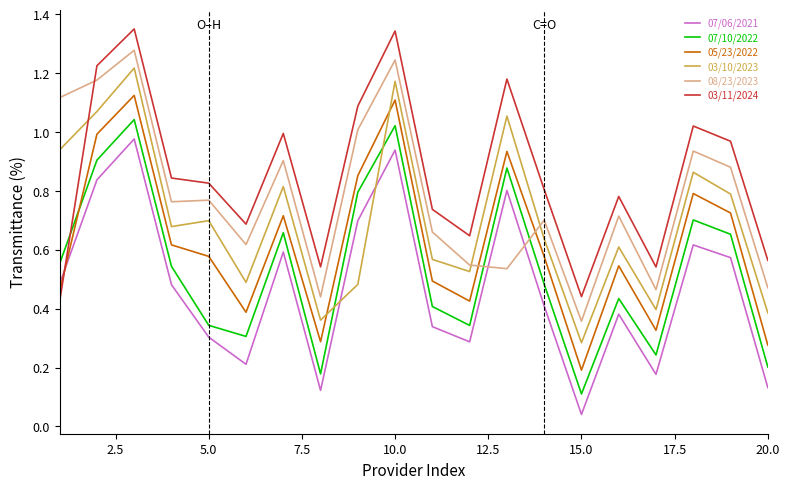

How many categories are shown in the chart?

20